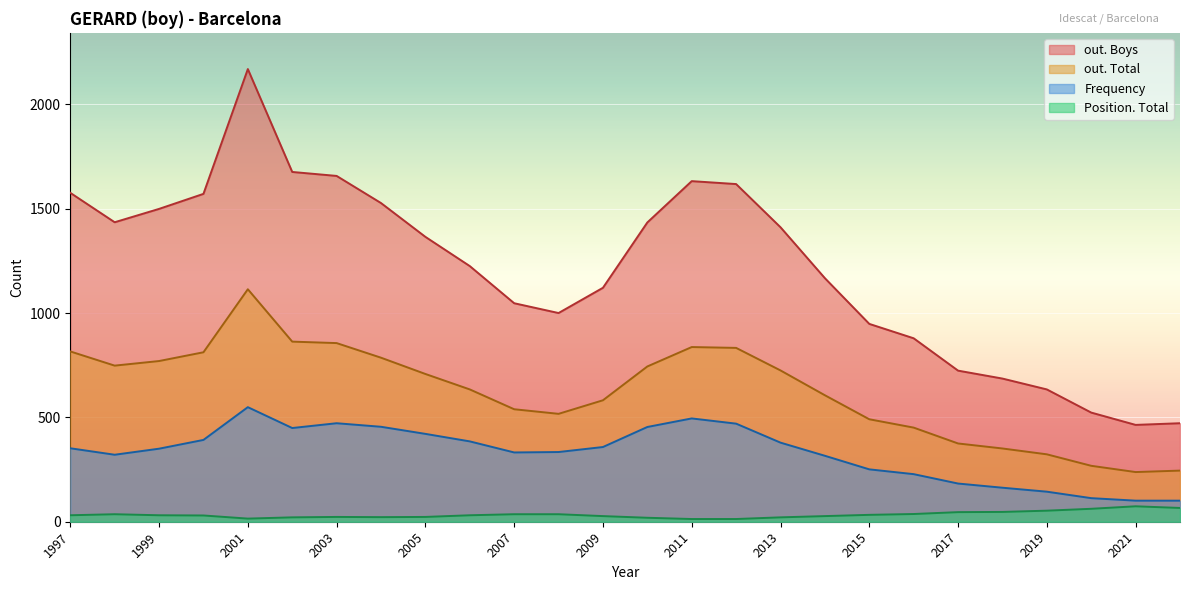

Is the value of Frequency at 1997 greater than the value of Position. Total at 2000?

Yes